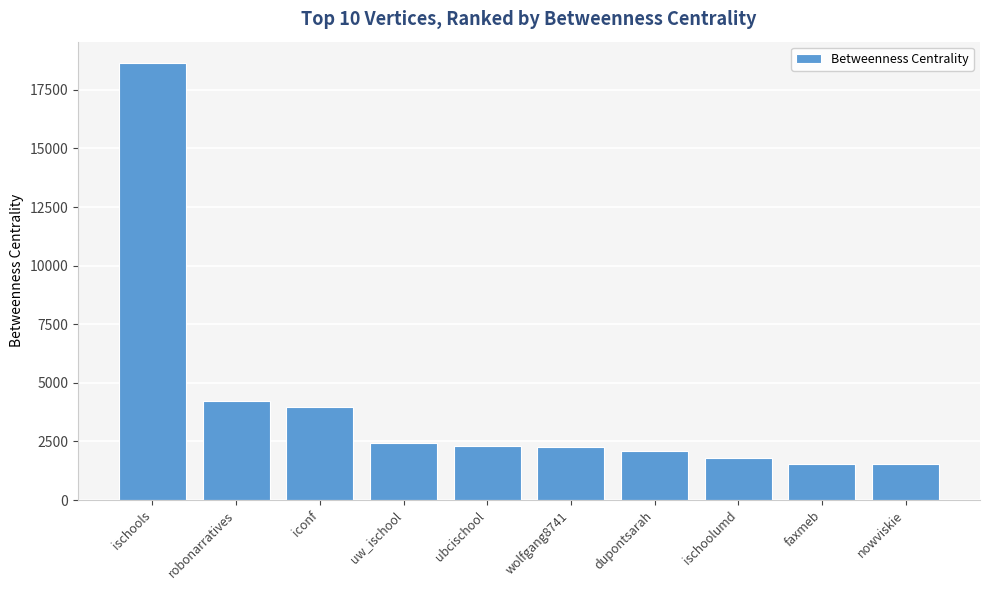

What is the change in value from robonarratives to uw_ischool?

-1773.9